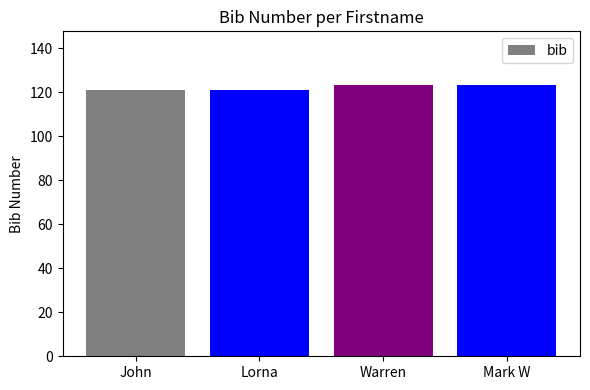

Does the chart contain any negative values?

No